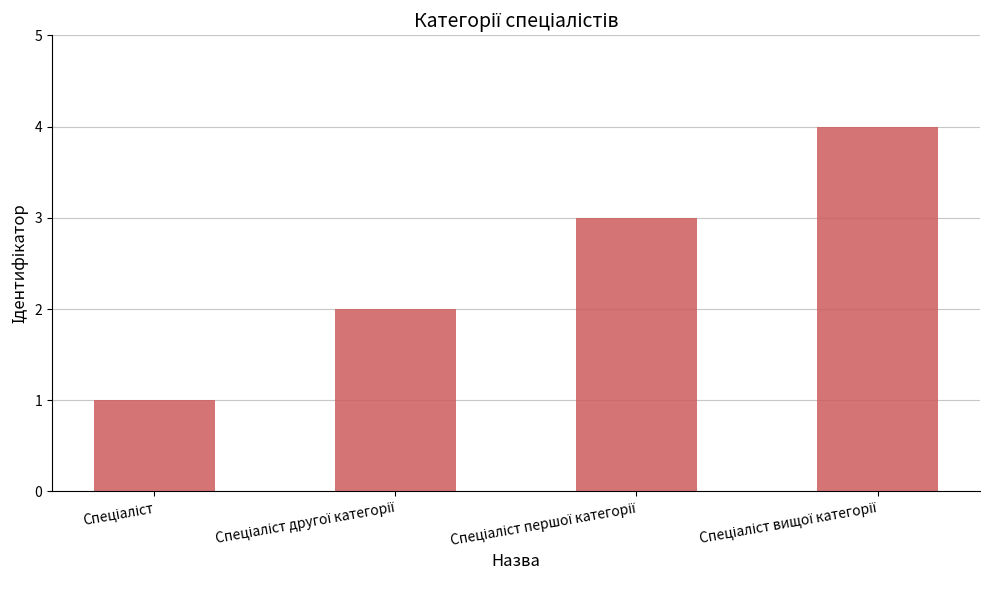

What is the maximum value shown in the chart?

4